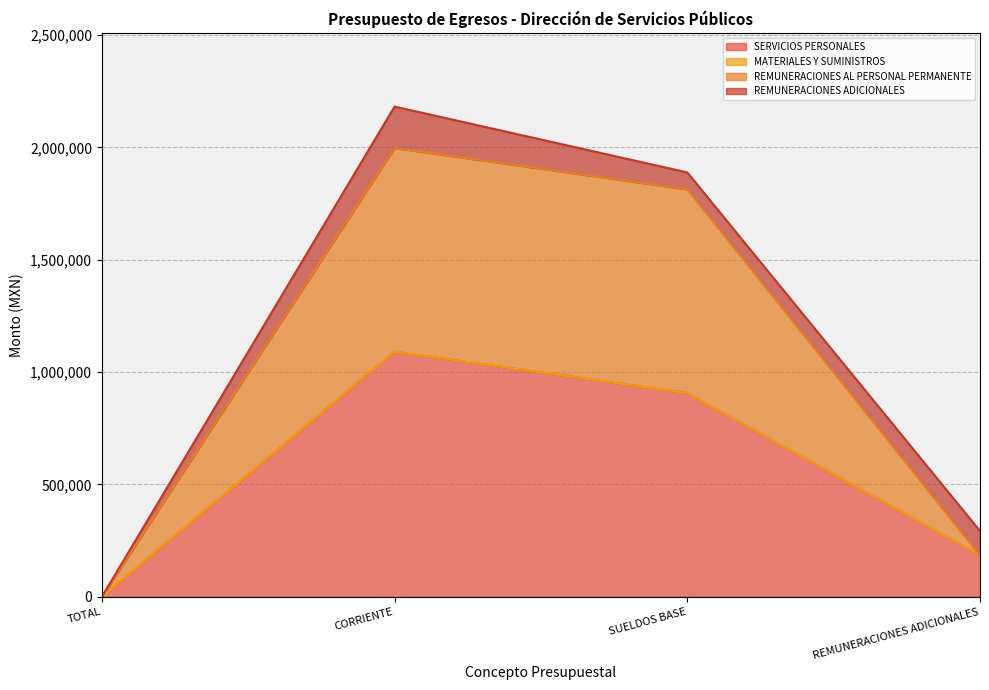

At which category does SERVICIOS PERSONALES reach its first local peak?

CORRIENTE